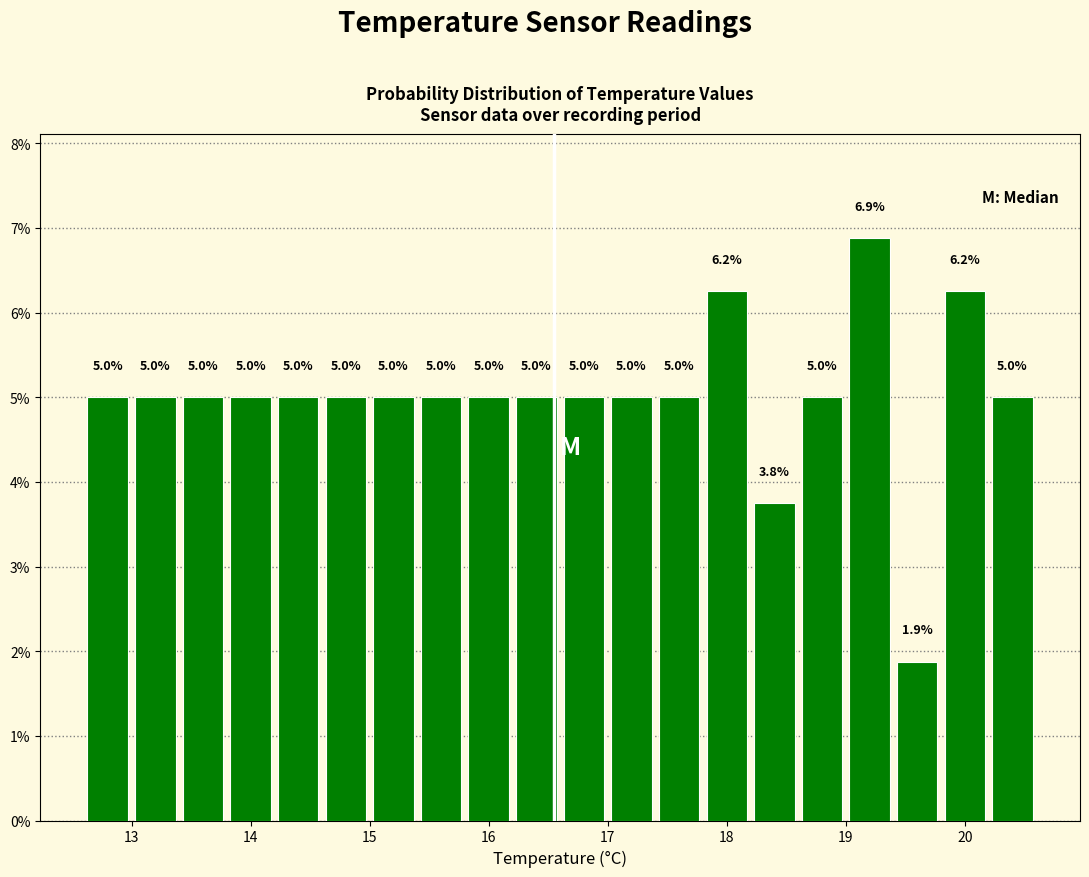

Which range on the x-axis has the tallest bar?

19.0 to 19.4